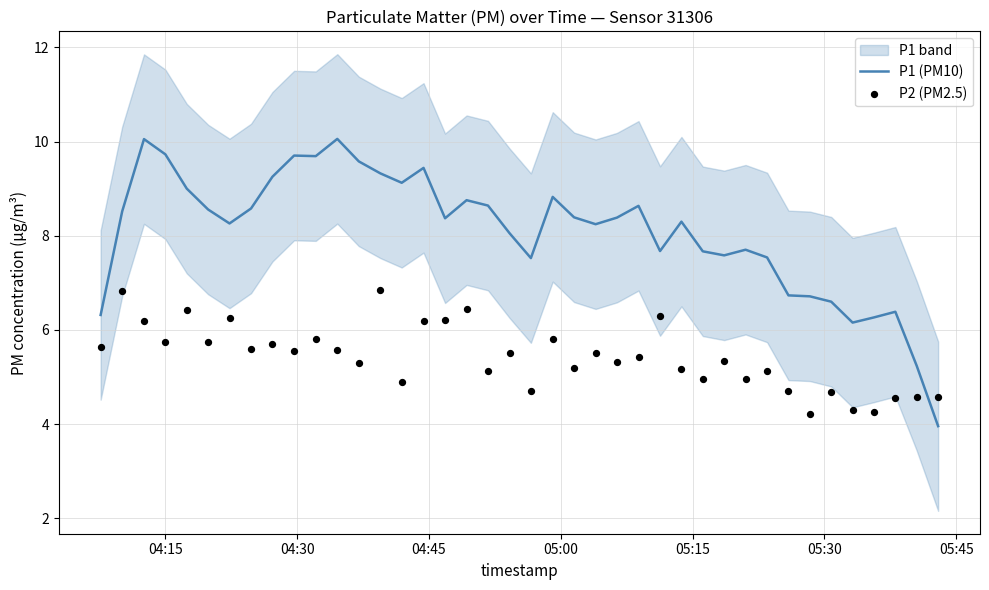

What are all the series names shown in the legend?

P1 (PM10), P2 (PM2.5)